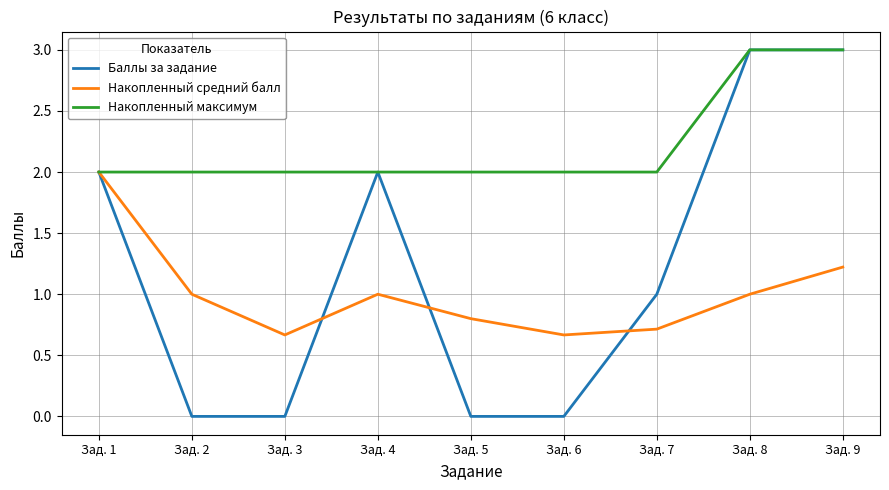

True or false: Накопленный средний балл has more than 2 points higher than both neighbors.

False